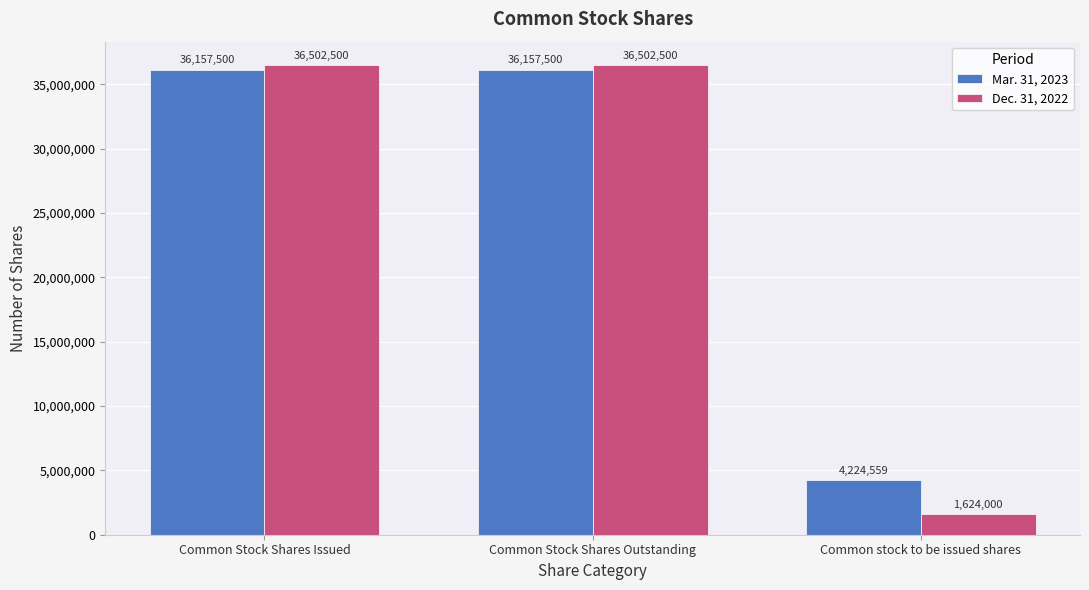

The value of Dec. 31, 2022 at Common stock to be issued shares is 1624000. True or false?

True